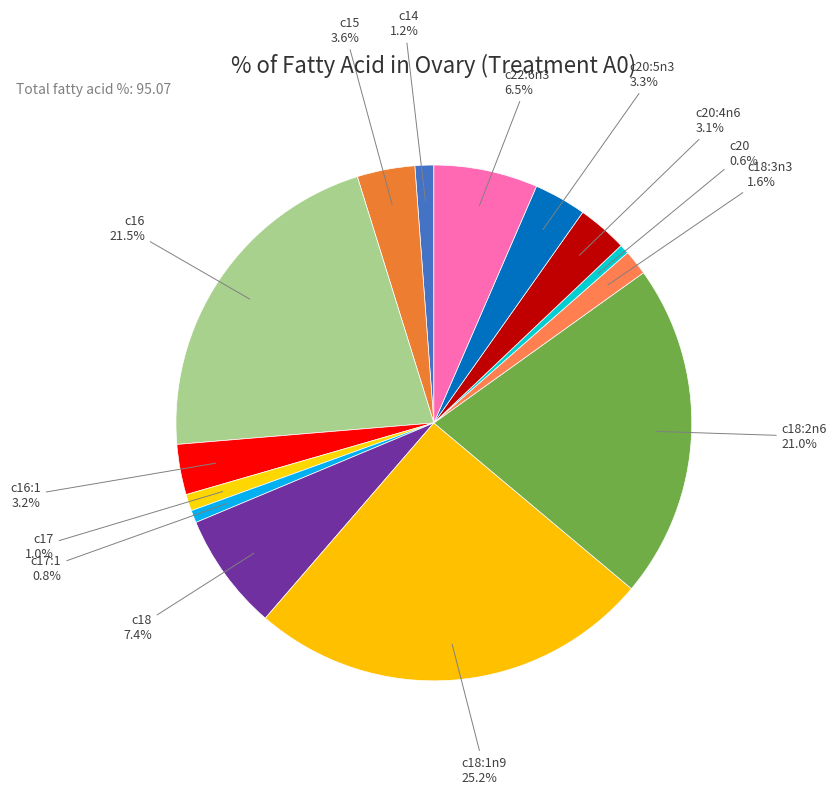

Count the number of slices in the pie.

14